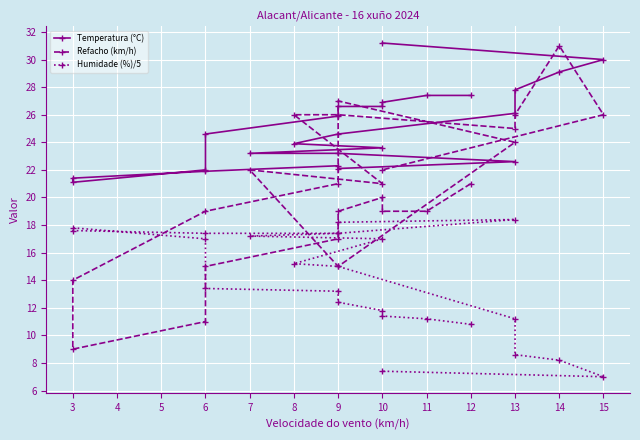

List the series in order of their overall mean, lowest first.

Humidade (%)/5, Refacho (km/h), Temperatura (°C)